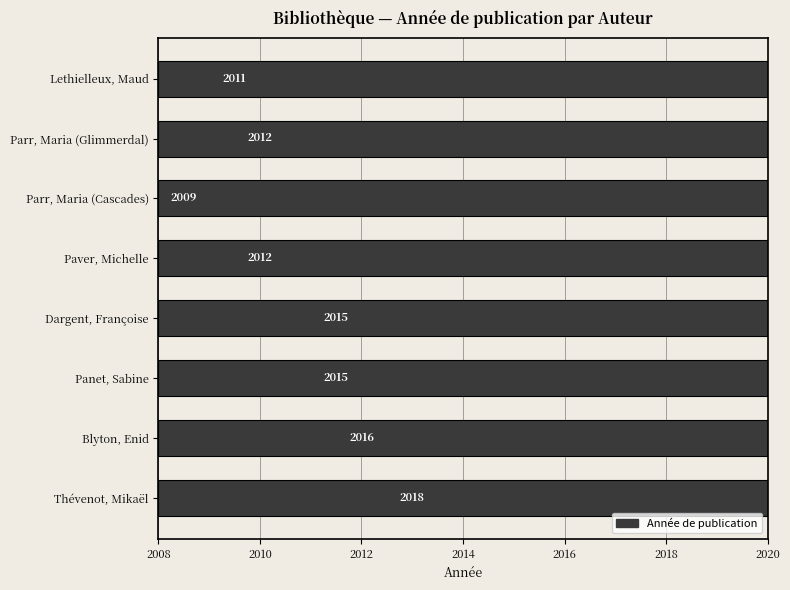

How many data points are less than 2015?

4